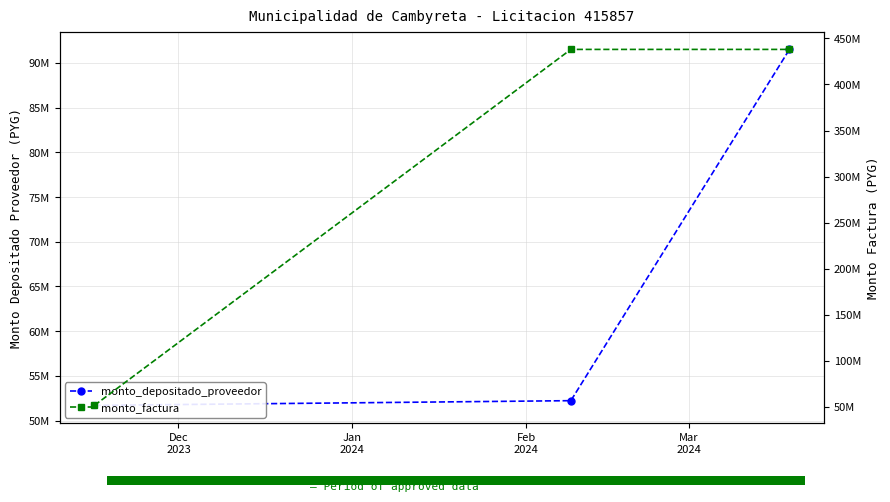

Between Jan
2024 and Dec
2023, which is larger?

Jan
2024